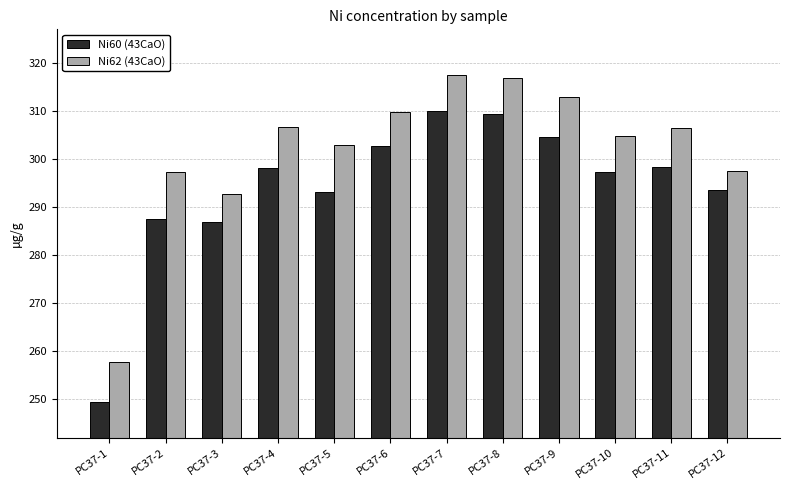

Which label corresponds to the largest value in the chart?

PC37-7